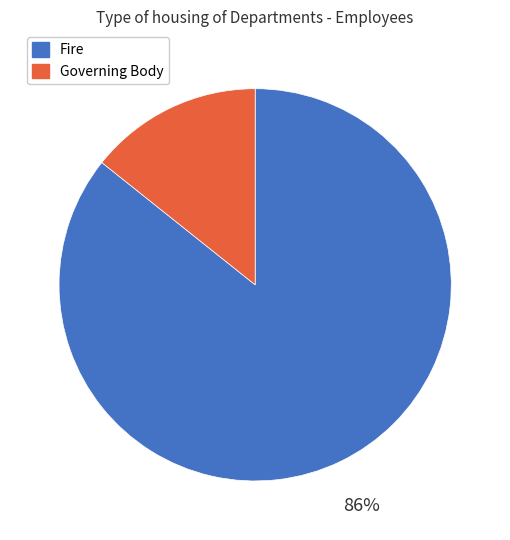

Rank the categories by value from lowest to highest.

Governing Body, Fire